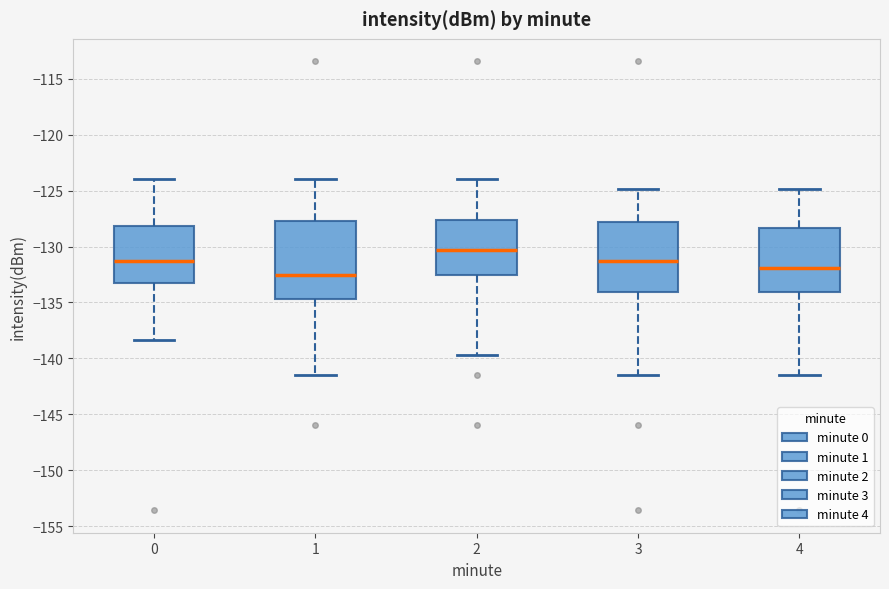

Reading left to right, transcribe this box plot: for each box, give where its median line is, the range the box spans, and where its two whiskers end, as read against the y-axis. The values are not printed on the chart, so give them approximately, as read against the axis.

0: median -131.5, box -133.5 to -128.0, whiskers -138.5 to -124.0
1: median -132.5, box -134.5 to -127.5, whiskers -141.5 to -124.0
2: median -130.5, box -132.5 to -127.5, whiskers -139.5 to -124.0
3: median -131.5, box -134.0 to -128.0, whiskers -141.5 to -125.0
4: median -132.0, box -134.0 to -128.5, whiskers -141.5 to -125.0